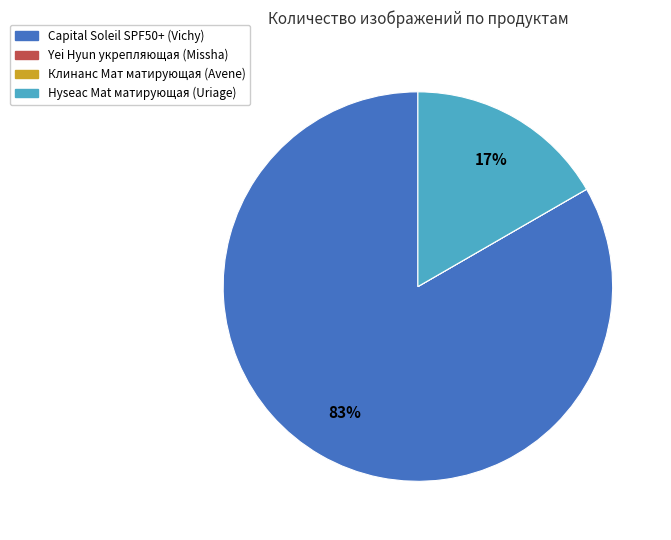

Is there any slice that represents more than half of the pie?

Yes